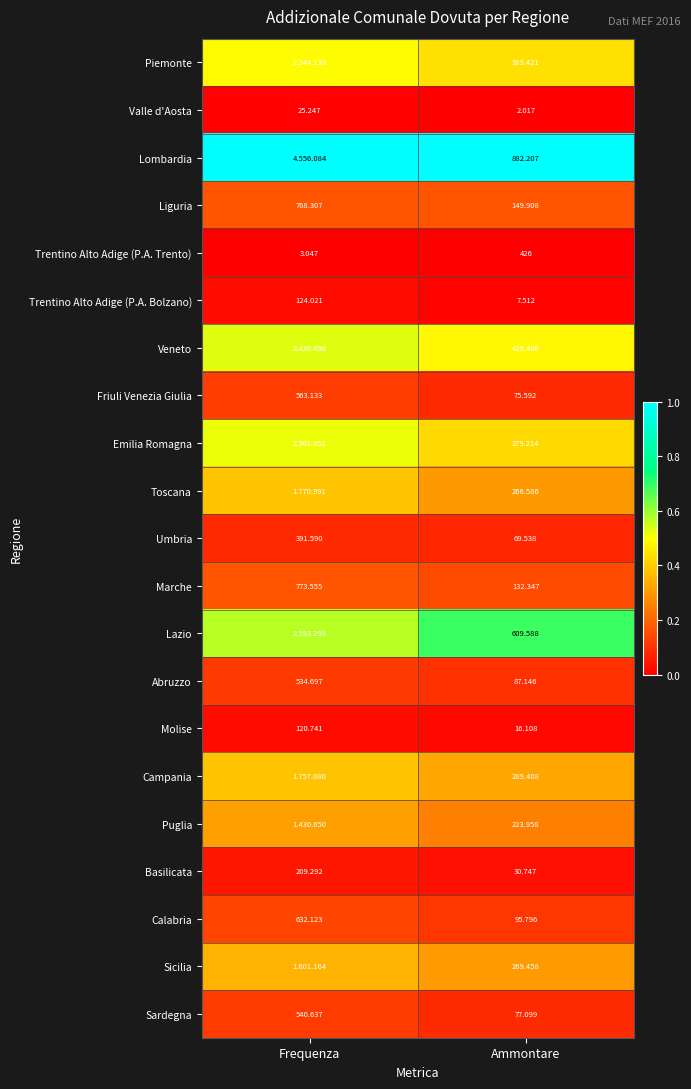

At which label does Valle d'Aosta first exceed 25?

Frequenza